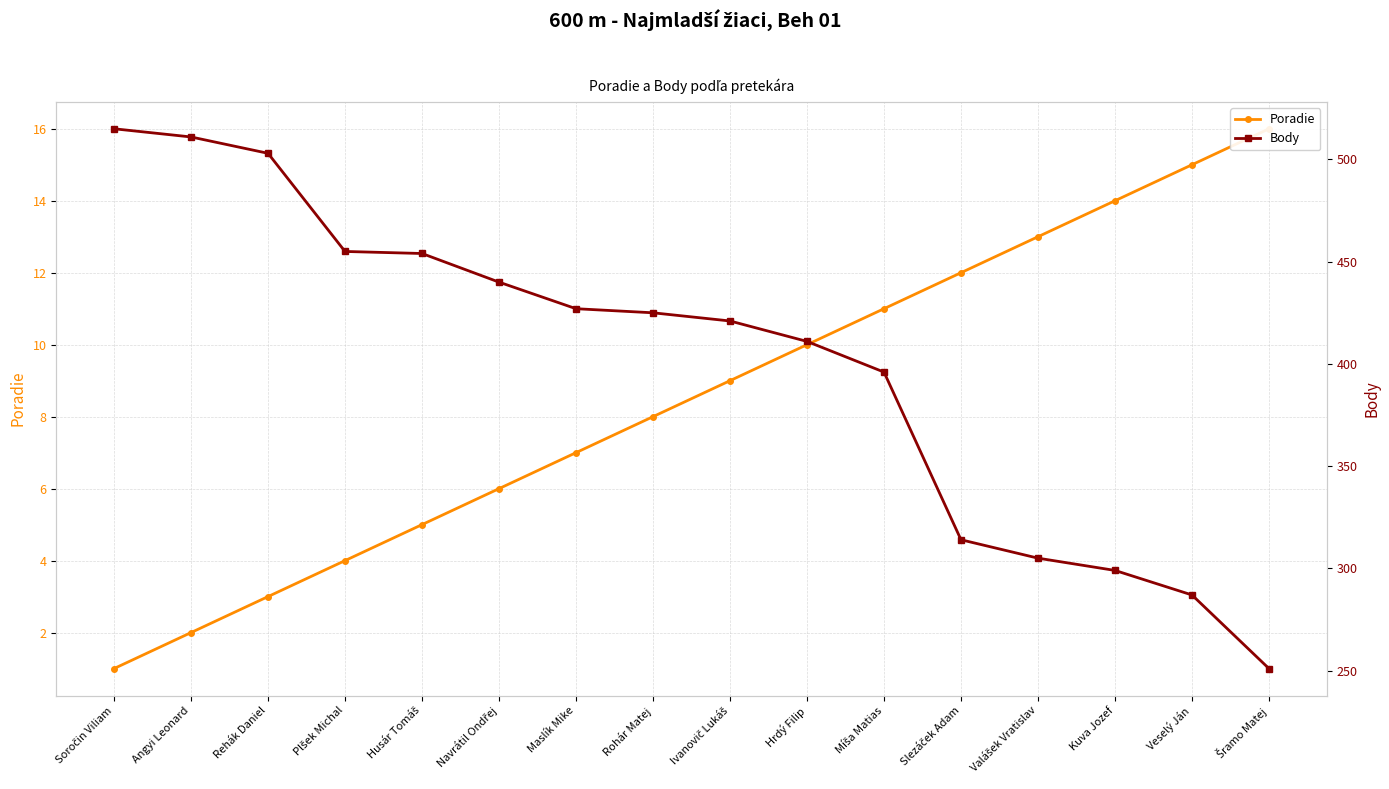

Reading right to left, extract all data points from this chart.

Poradie: Šramo Matej=16	Veselý Ján=15	Kuva Jozef=14	Valášek Vratislav=13	Slezáček Adam=12	Míša Matias=11	Hrdý Filip=10	Ivanovič Lukáš=9	Rohár Matej=8	Maslík Mike=7	Navrátil Ondřej=6	Husár Tomáš=5	Plšek Michal=4	Rehák Daniel=3	Angyi Leonard=2	Soročin Viliam=1
Body: Šramo Matej=251	Veselý Ján=287	Kuva Jozef=299	Valášek Vratislav=305	Slezáček Adam=314	Míša Matias=396	Hrdý Filip=411	Ivanovič Lukáš=421	Rohár Matej=425	Maslík Mike=427	Navrátil Ondřej=440	Husár Tomáš=454	Plšek Michal=455	Rehák Daniel=503	Angyi Leonard=511	Soročin Viliam=515